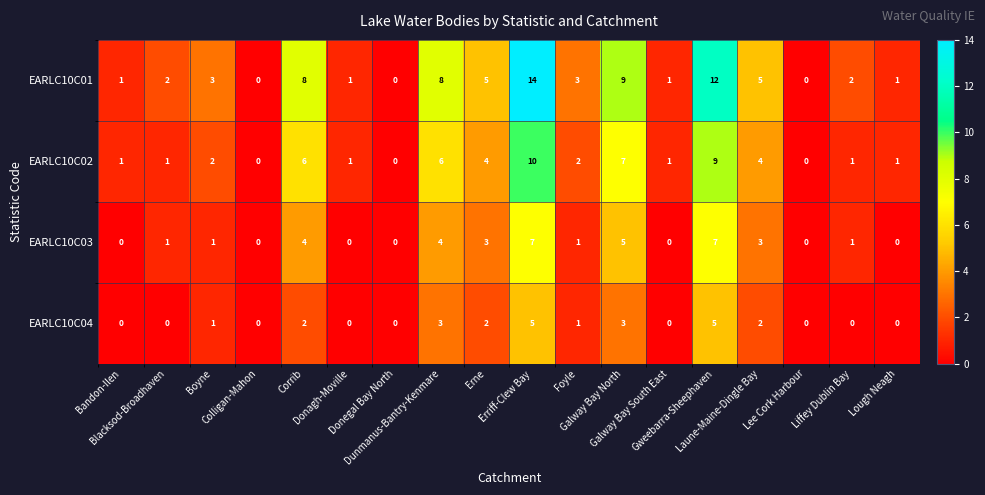

List the series in order of their overall mean, highest first.

EARLC10C01, EARLC10C02, EARLC10C03, EARLC10C04